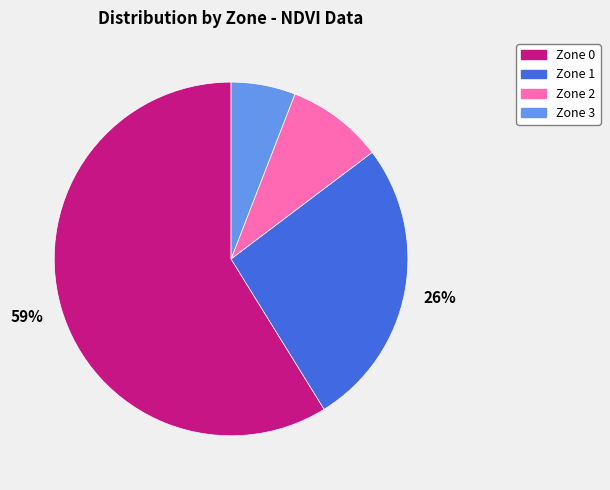

What is the largest slice in the pie chart?

Zone 0